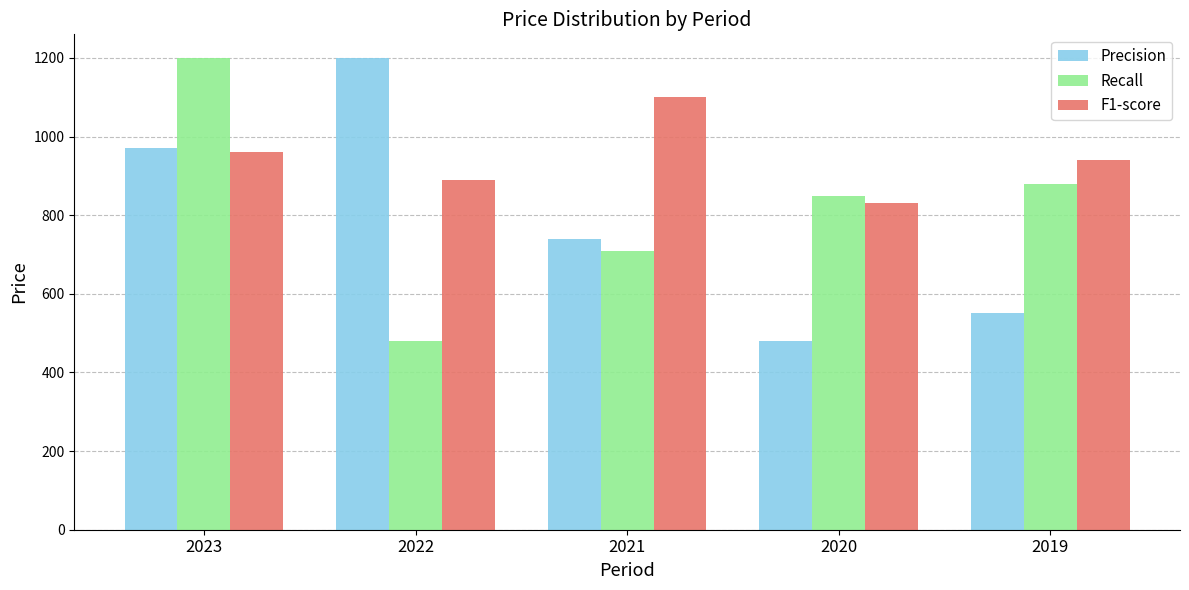

Which series has the largest total across all categories?

F1-score